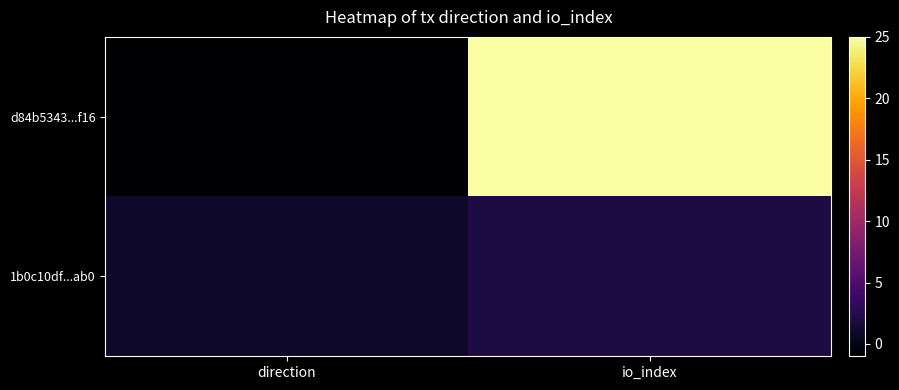

What is the difference between the highest and lowest values at direction?

2